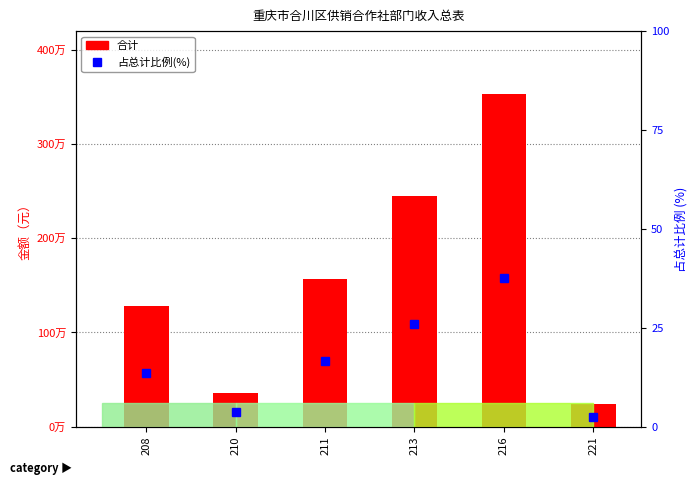

What is the value of the 占总计比例(%) bar at the 2nd from the left?

3.8